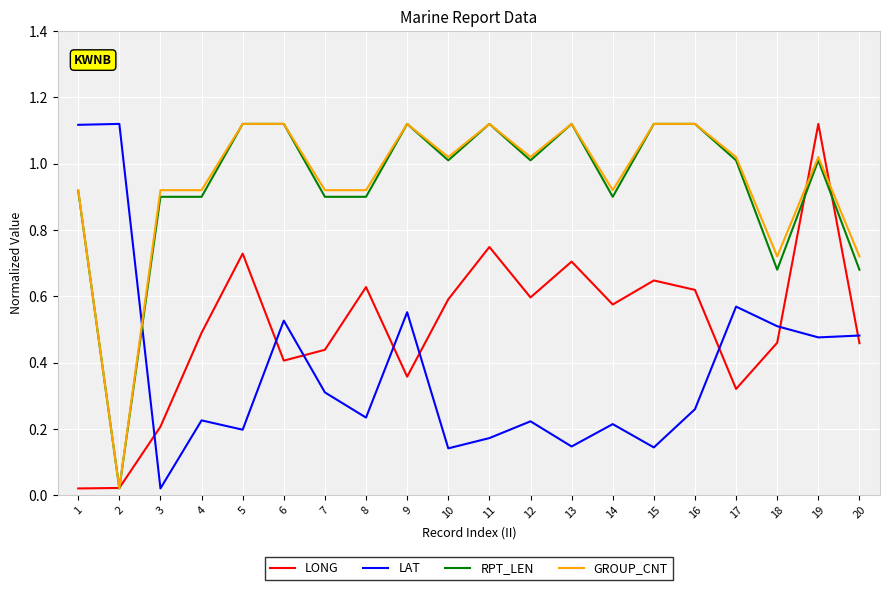

At which label does RPT_LEN first exceed 1?

5